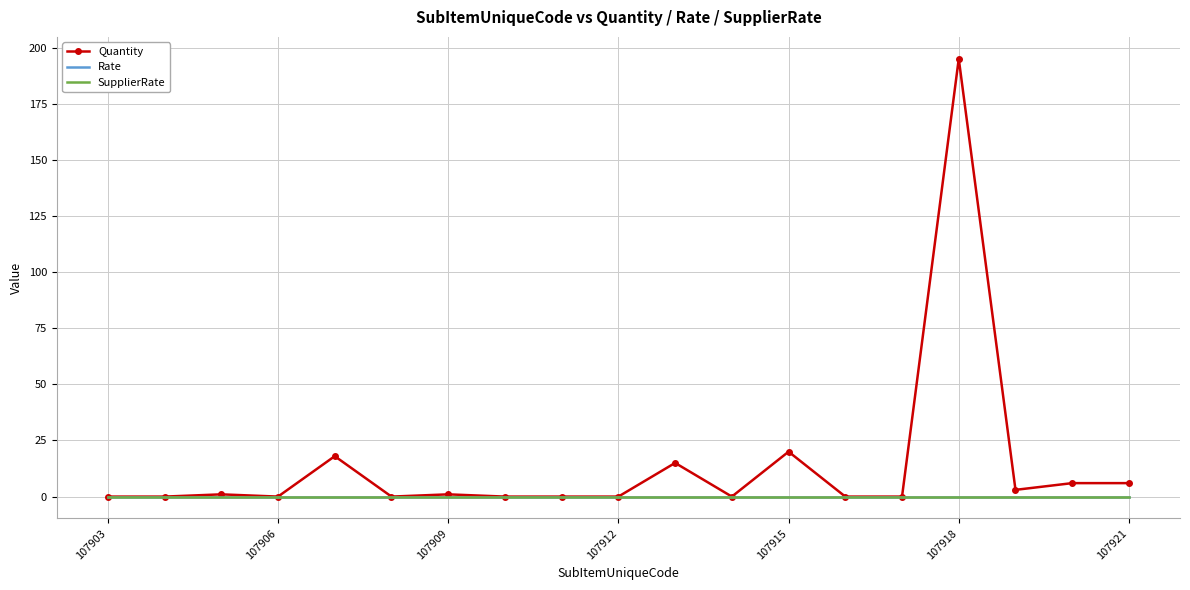

At which label does SupplierRate reach its peak?

107903